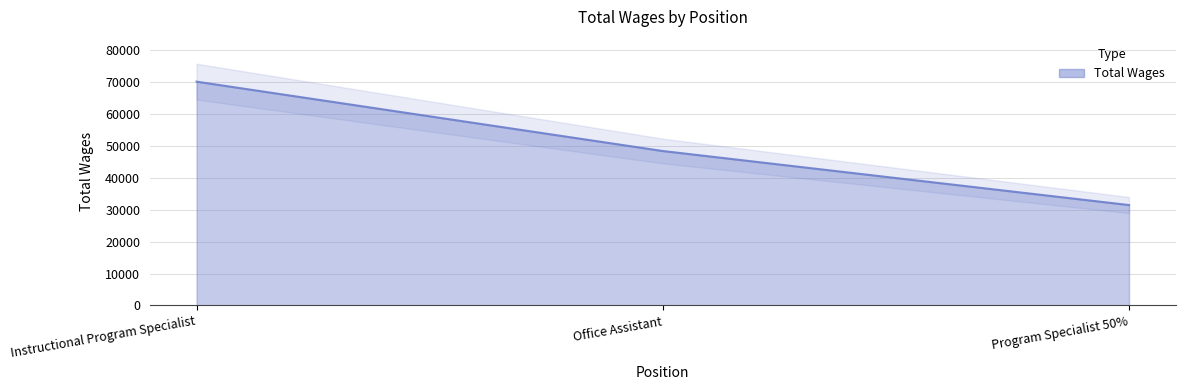

List the labels in order of value, largest first.

Instructional Program Specialist, Office Assistant, Program Specialist 50%